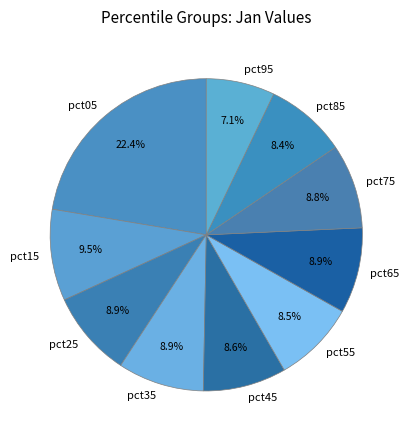

How many segments does this pie chart have?

10